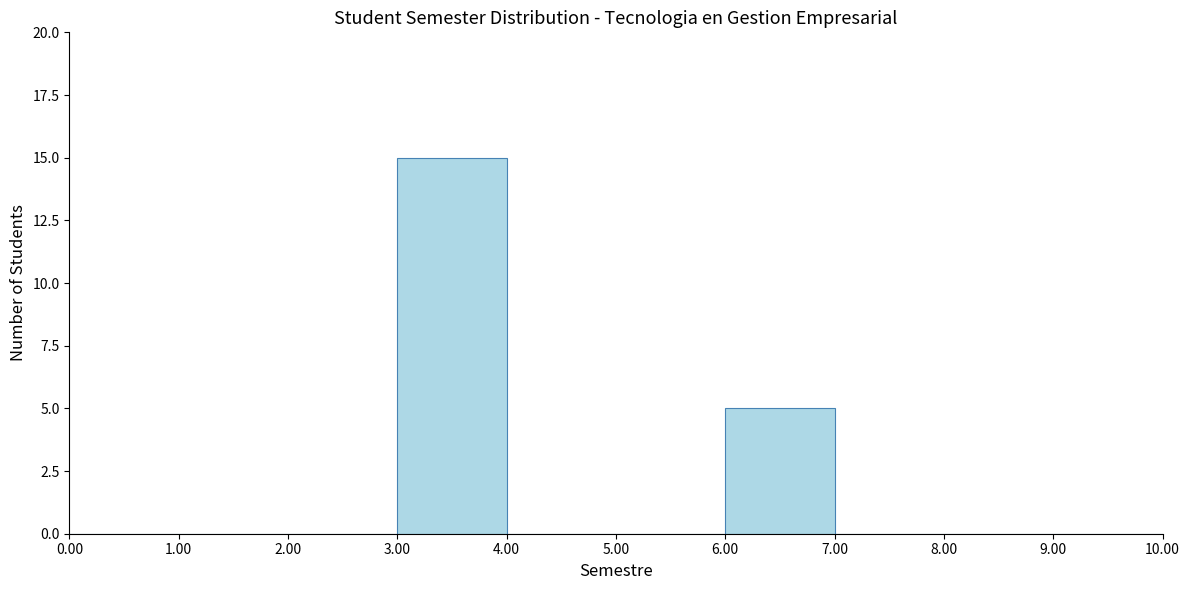

Reading left to right, transcribe this chart: for each bar, give the range it covers on the x-axis and its height. The values are not printed on the chart, so give them approximately, as read against the axis.

0.00 to 1.00: 0
1.00 to 2.00: 0
2.00 to 3.00: 0
3.00 to 4.00: 15
4.00 to 5.00: 0
5.00 to 6.00: 0
6.00 to 7.00: 5
7.00 to 8.00: 0
8.00 to 9.00: 0
9.00 to 10.00: 0